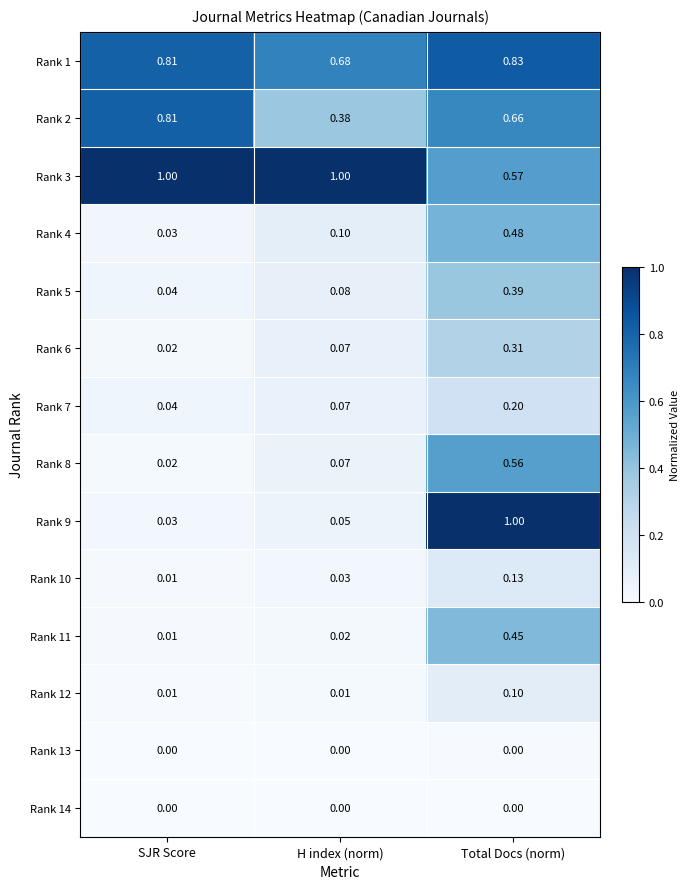

At which category is the sum across all series the highest?

Total Docs (norm)